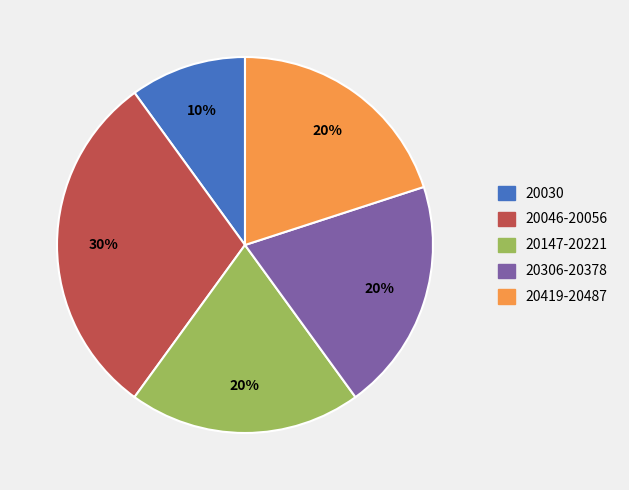

Is there any slice that represents more than half of the pie?

No